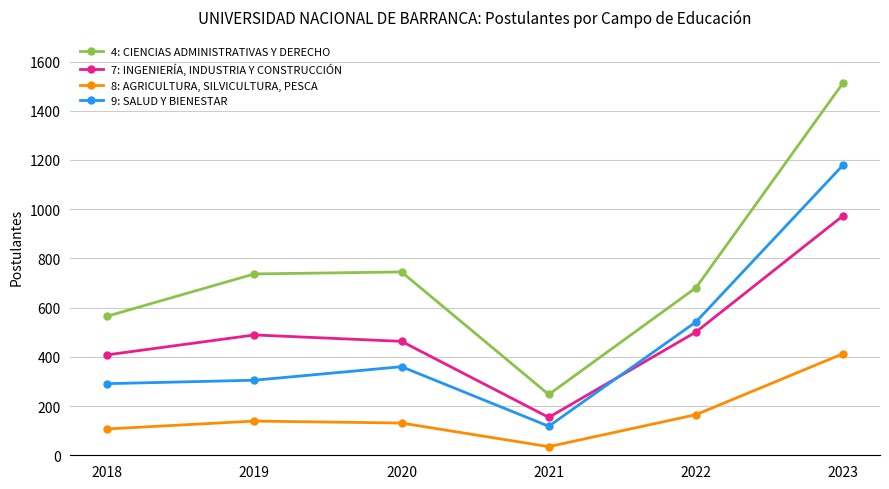

The value of 7: INGENIERÍA, INDUSTRIA Y CONSTRUCCIÓN at 2021 is 244. True or false?

False